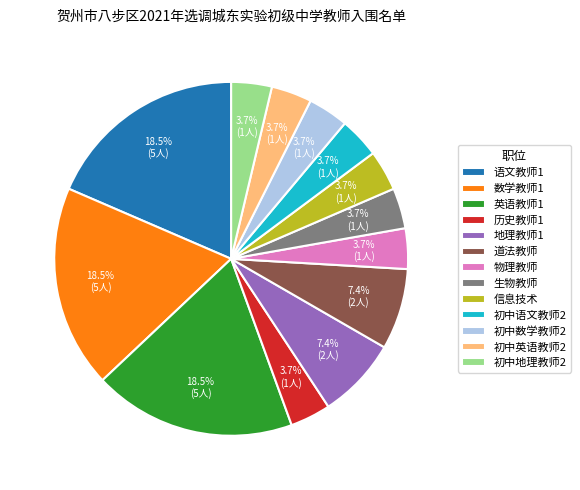

To the nearest percent, what is the difference between the 数学教师1 and 道法教师 slice percentages?

11%